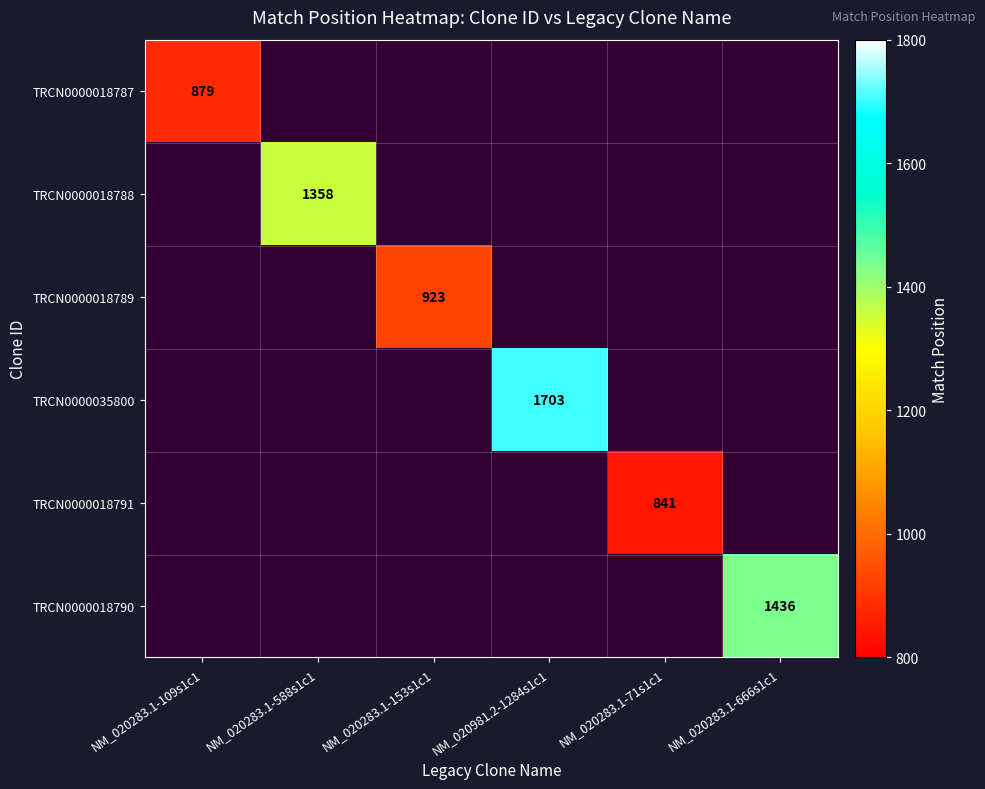

The TRCN0000018787 series shows 879 at NM_020283.1-109s1c1. True or false?

True